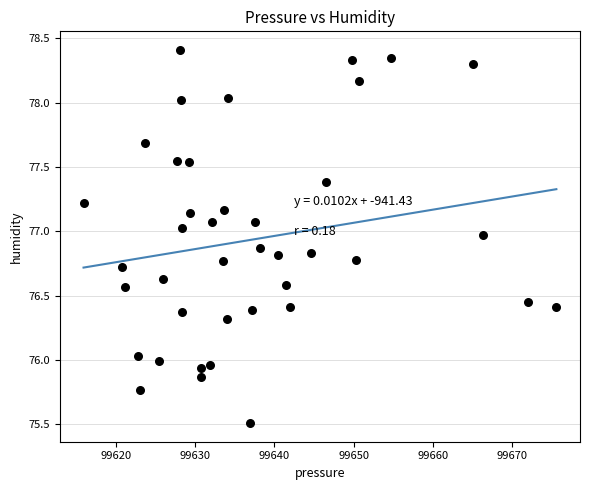

What is the range of Y values (max minus min)?

2.9